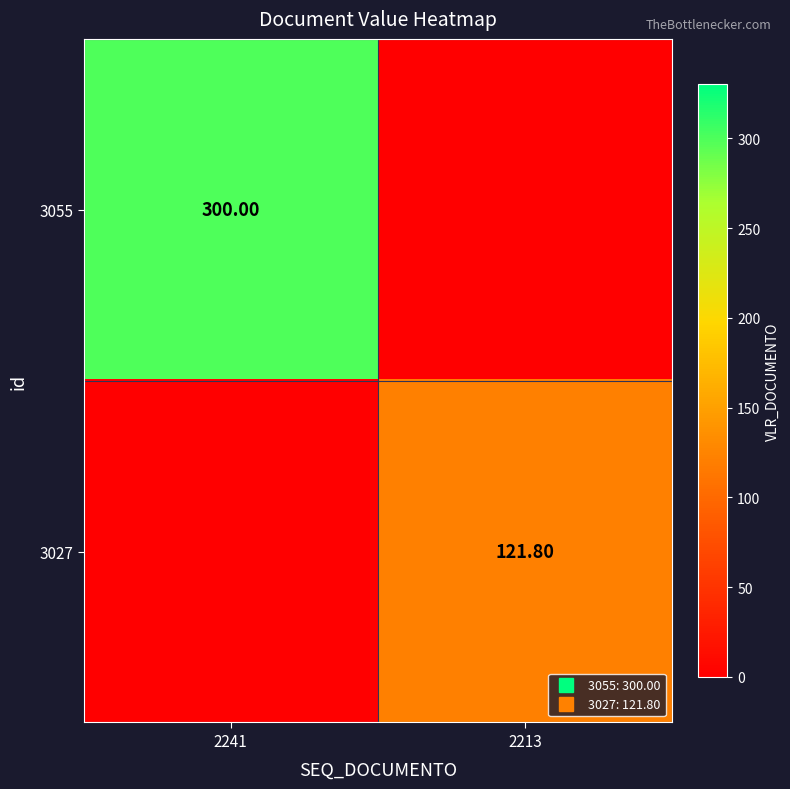

What is the difference between the maximum and minimum values in the 3055 series?

300.0